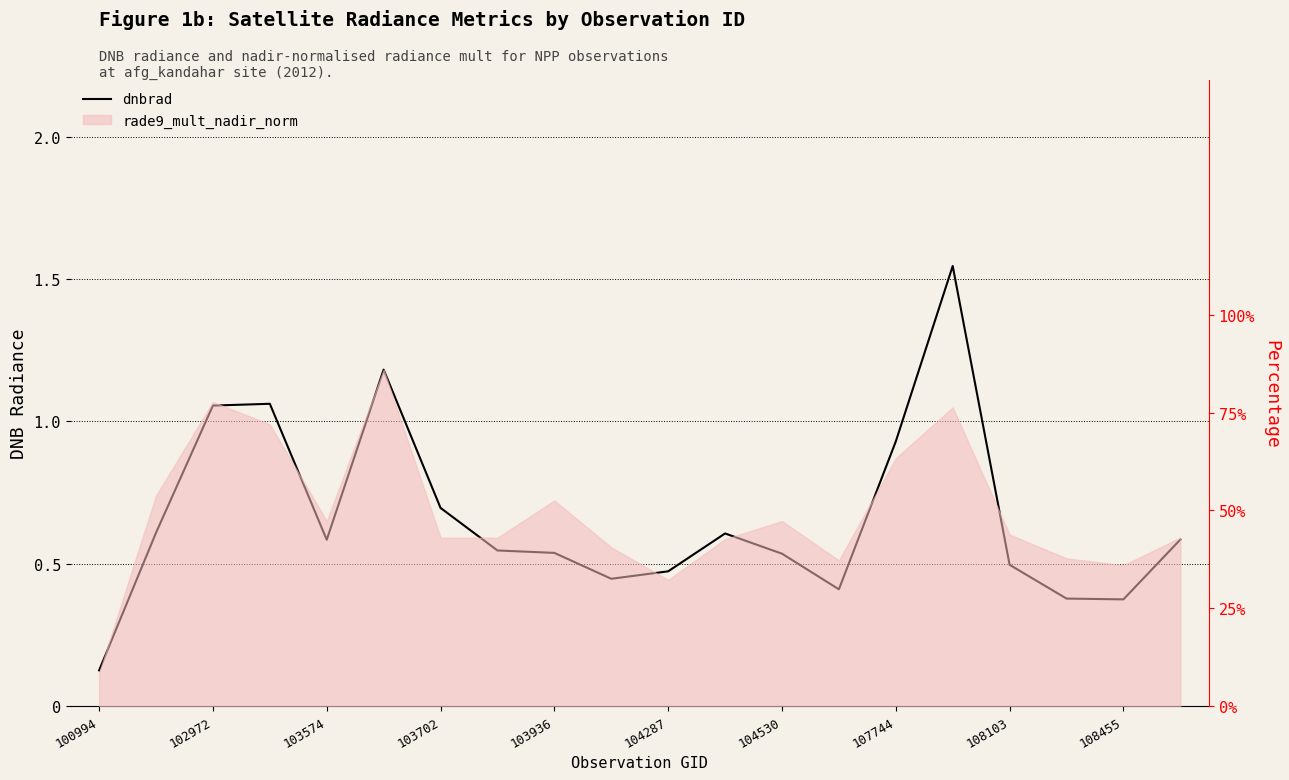

How many data points does each series have?

20